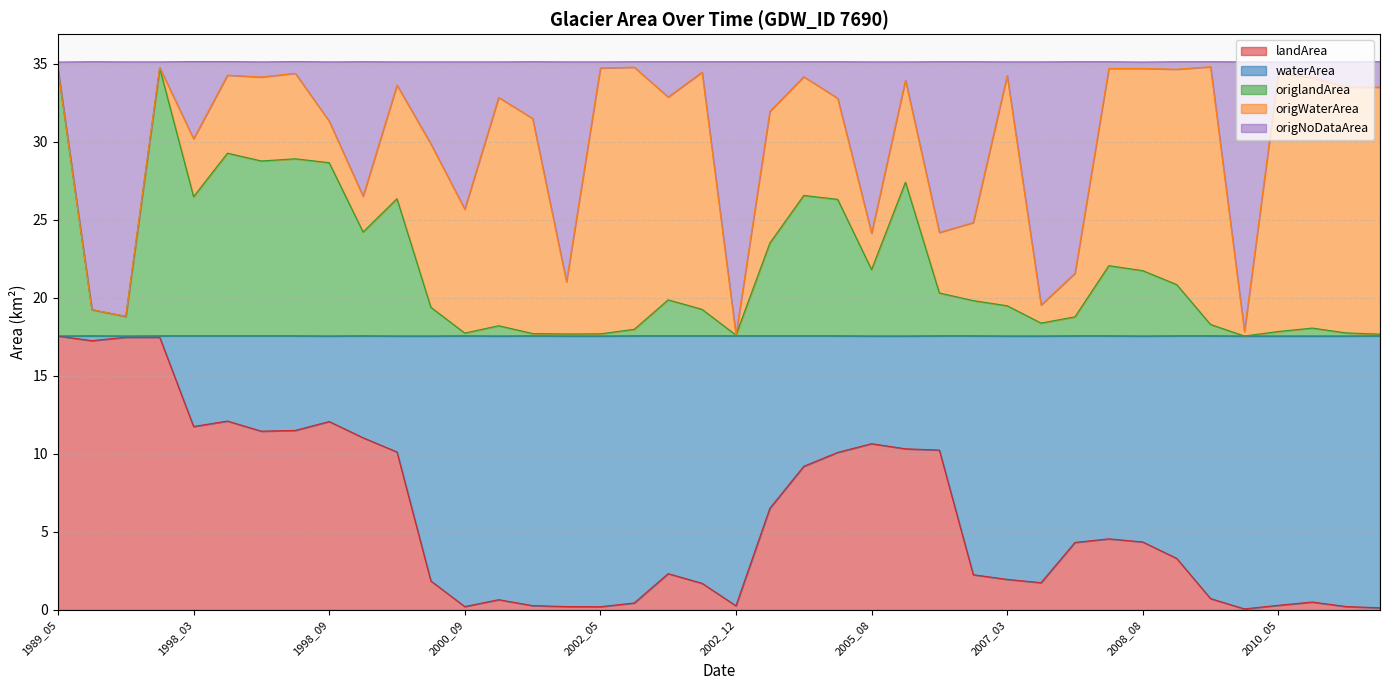

What is the total value across all series at 1998_09?

35.1